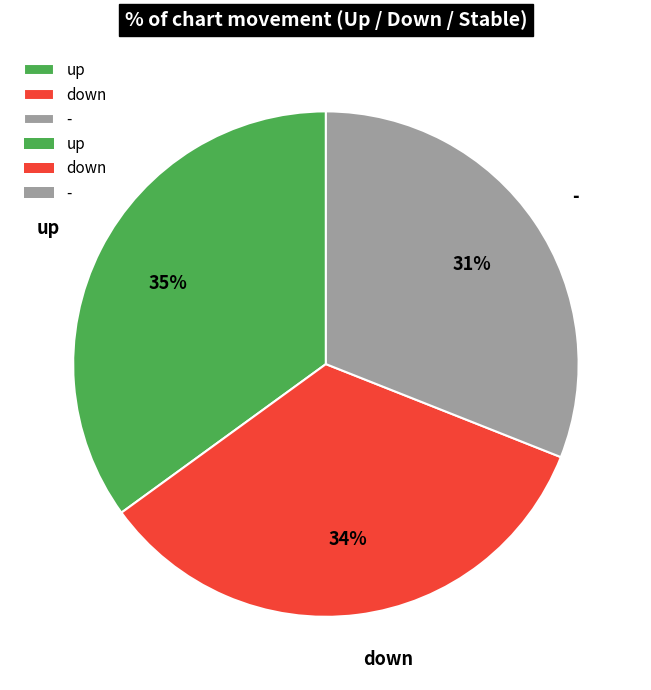

To the nearest percent, what is the difference between the - and down slice percentages?

3%